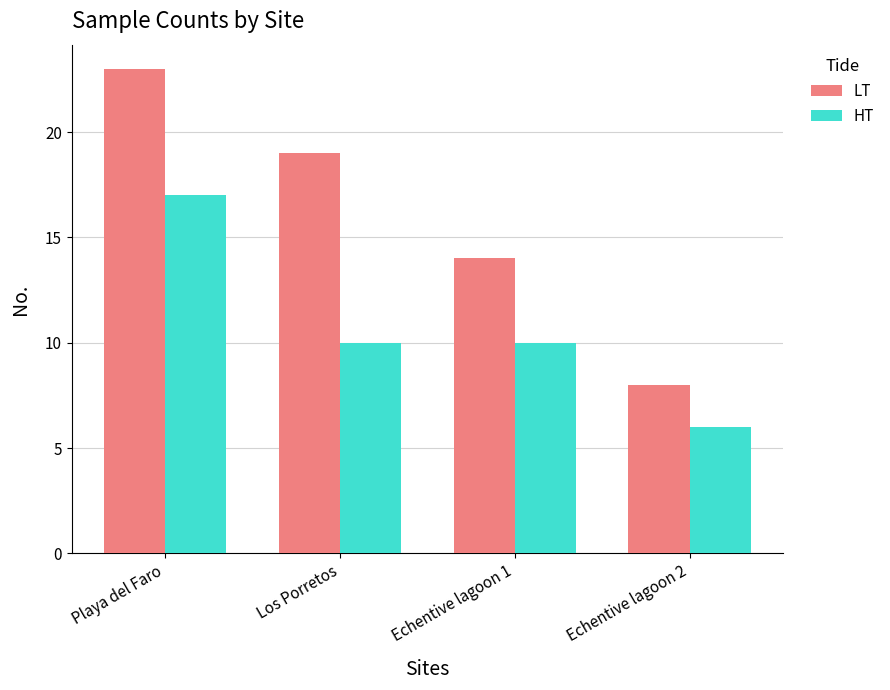

At which label does LT reach its minimum?

Echentive lagoon 2